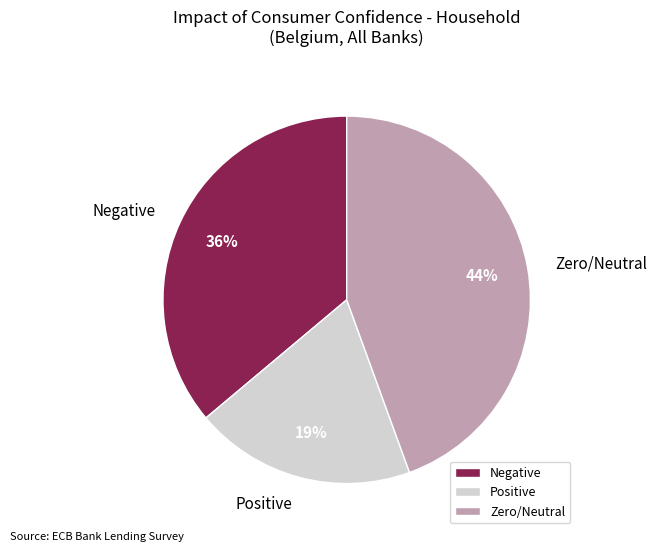

To the nearest percent, what is the difference between the Zero/Neutral and Negative slice percentages?

8%